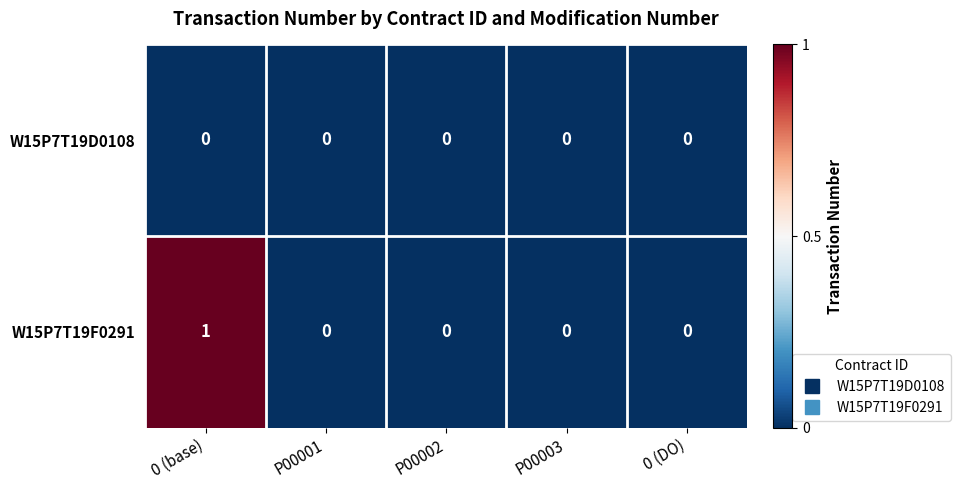

At which category is the sum across all series the highest?

0 (base)